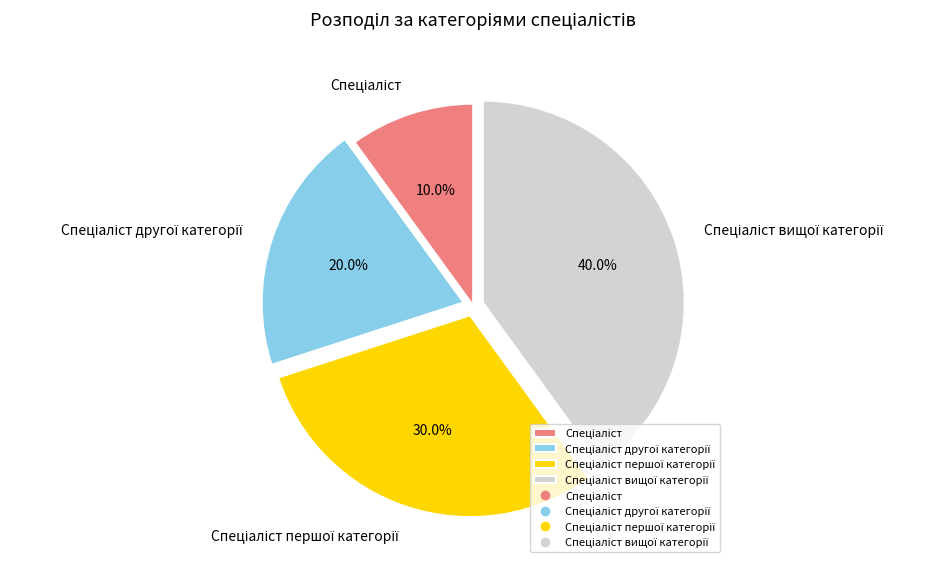

Is there any slice that represents more than half of the pie?

No